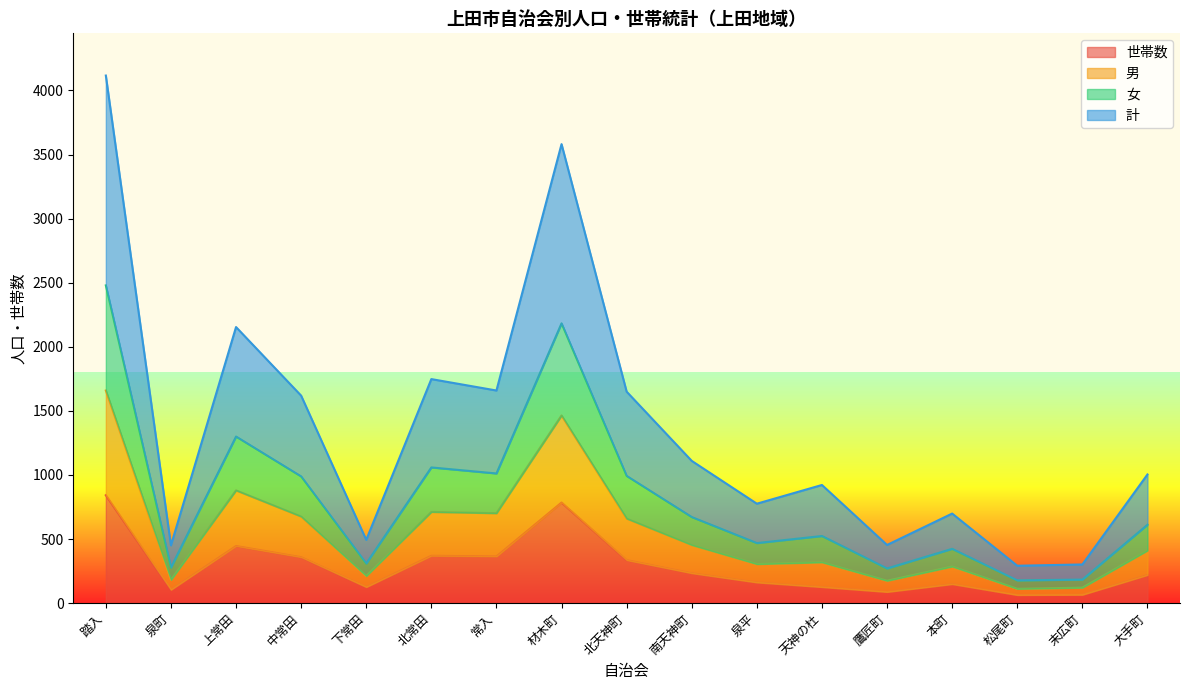

Does the chart display data point markers on the line(s)?

No